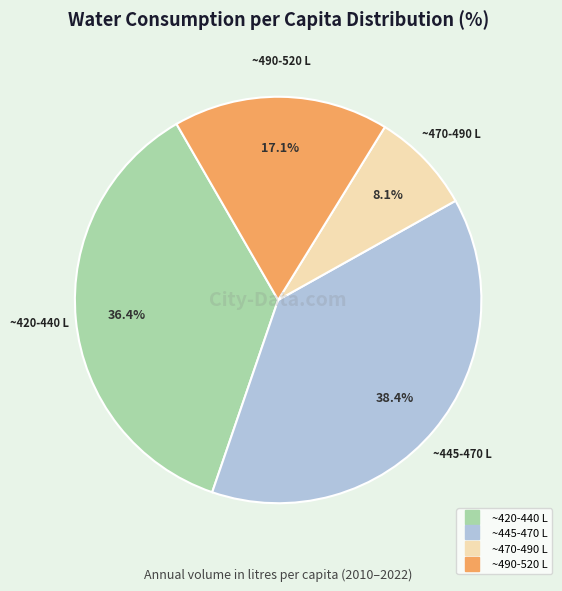

Is there any slice that represents more than half of the pie?

No